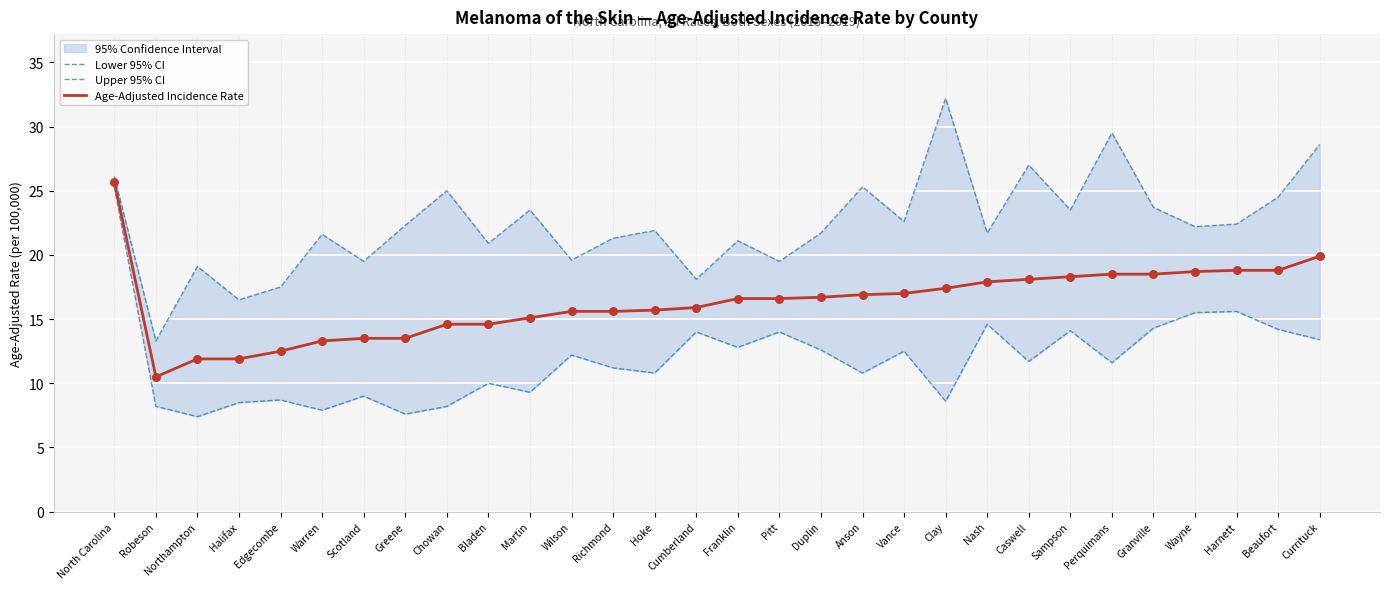

What are all the series names shown in the legend?

Lower 95% CI, Upper 95% CI, Age-Adjusted Incidence Rate